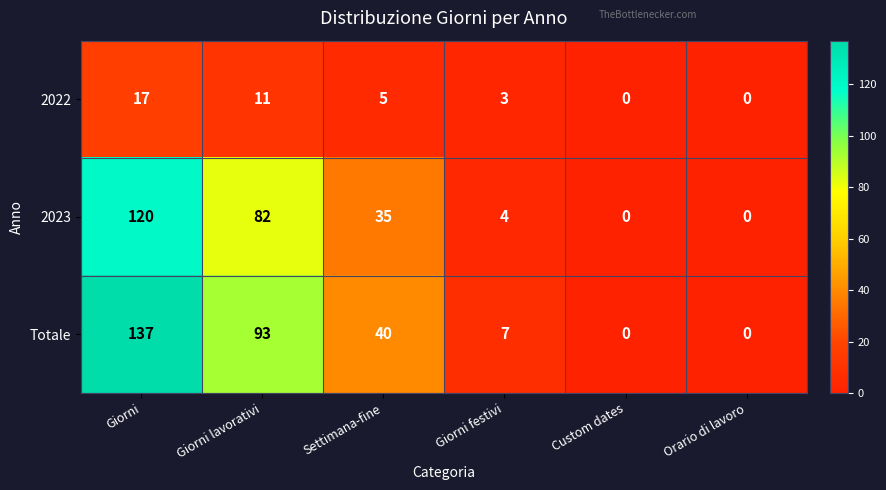

What is the difference between the second highest and second lowest values in the Totale series?

93